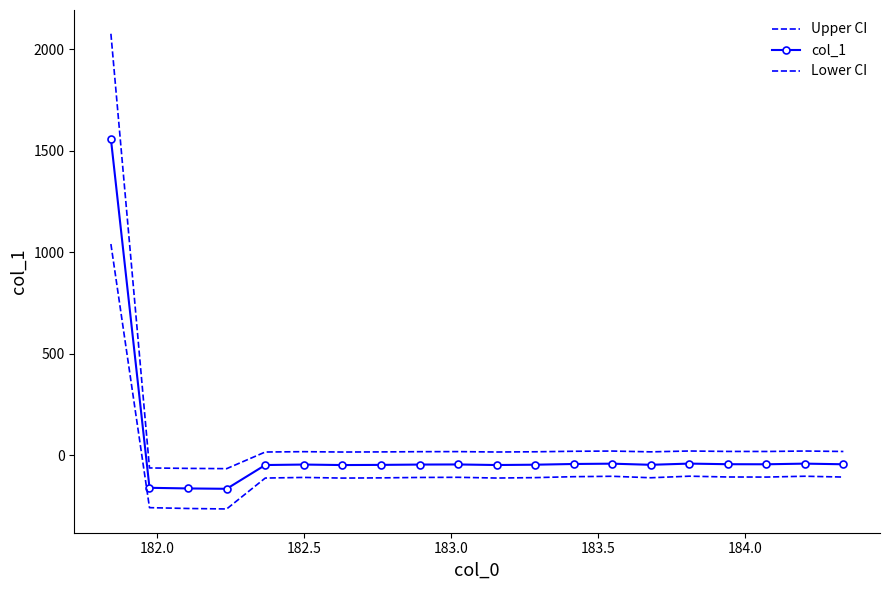

True or false: col_1 and Upper CI intersect in this chart.

False